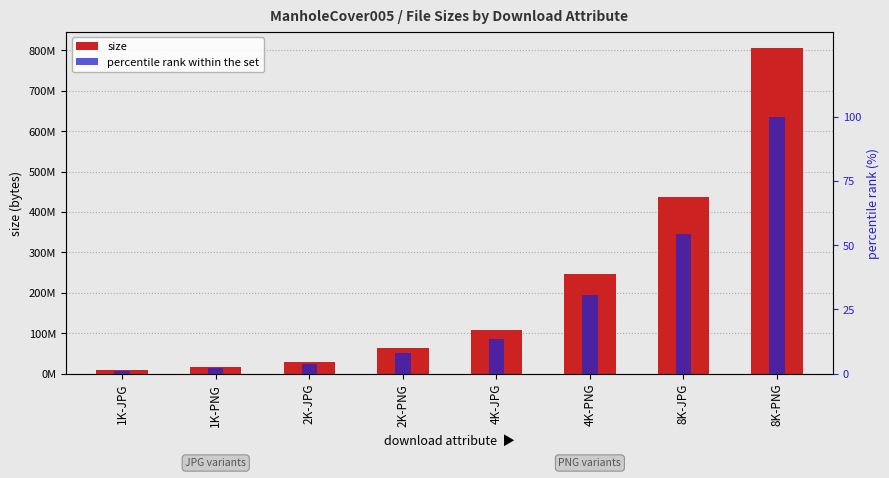

Are the bars horizontal?

No